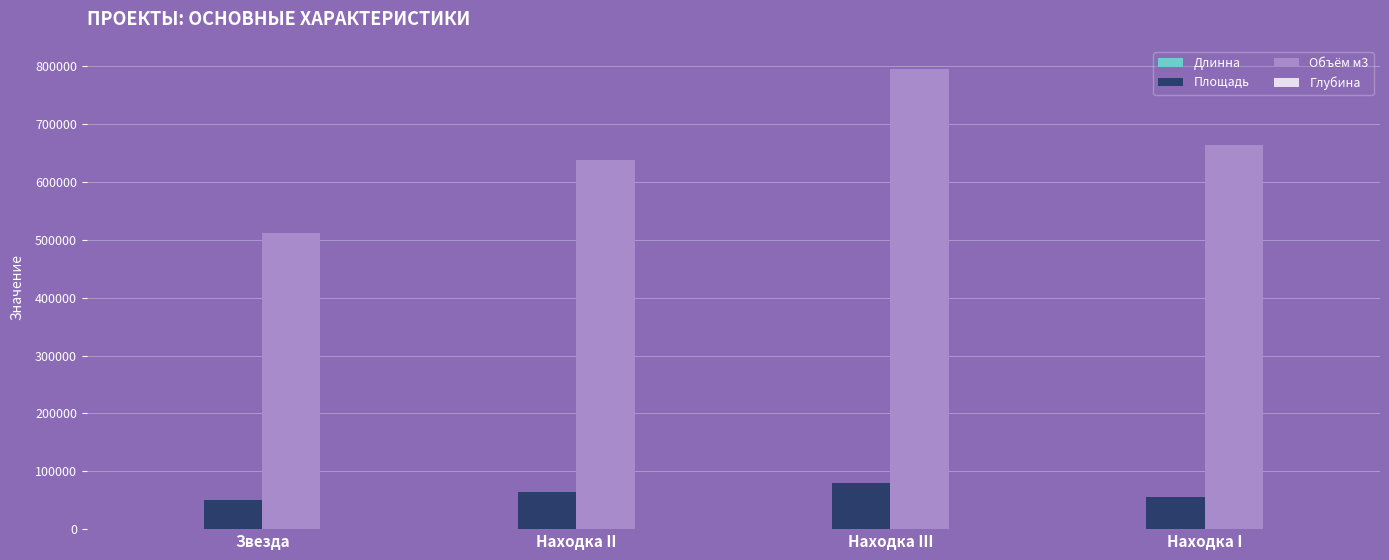

True or false: Площадь has a value of 63825 at Находка II.

True